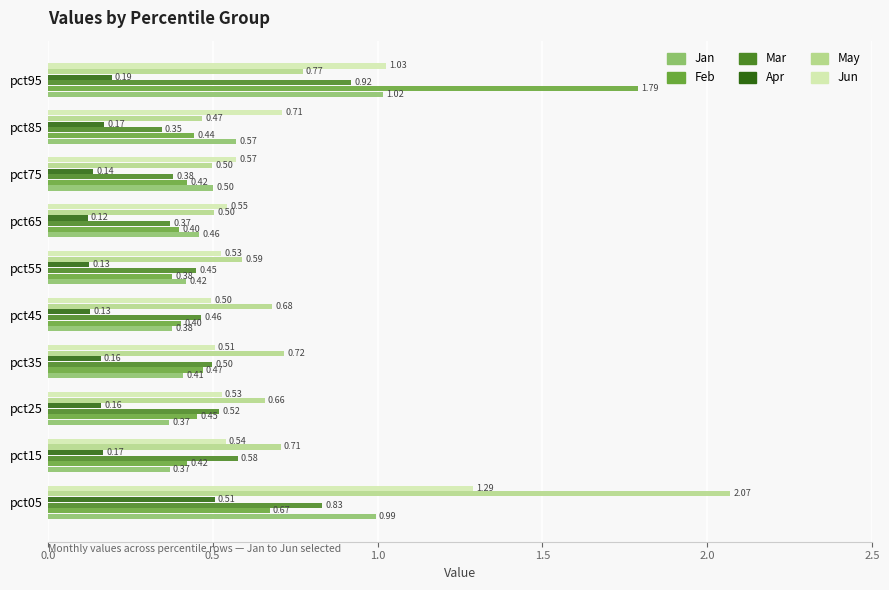

Rank the series at pct65 from highest to lowest value.

Jun, May, Jan, Feb, Mar, Apr